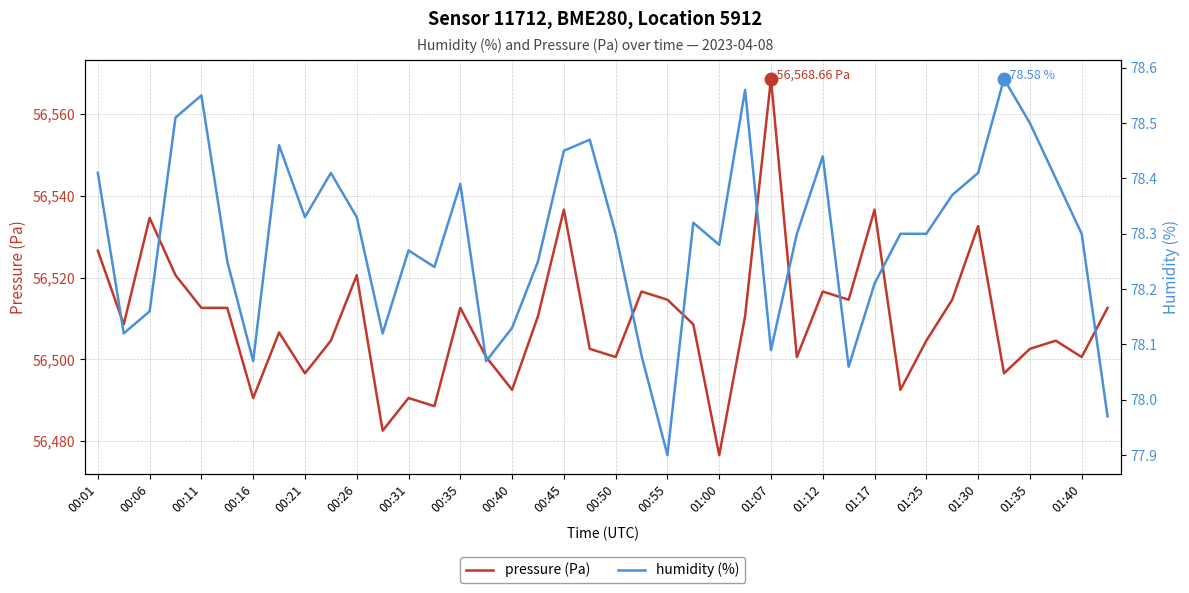

Reading left to right, what are all the values shown in this chart?

pressure: 56526.6	56508.6	56534.6	56520.6	56512.6	56512.6	56490.5	56506.6	56496.6	56504.6	56520.6	56482.5	56490.5	56488.5	56512.6	56500.6	56492.5	56510.6	56536.6	56502.6	56500.6	56516.6	56514.6	56508.6	56476.5	56510.6	56568.7	56500.6	56516.6	56514.6	56536.6	56492.5	56504.6	56514.6	56532.6	56496.6	56502.6	56504.6	56500.6	56512.6
humidity: 78.4	78.1	78.2	78.5	78.5	78.2	78.1	78.5	78.3	78.4	78.3	78.1	78.3	78.2	78.4	78.1	78.1	78.2	78.5	78.5	78.3	78.1	77.9	78.3	78.3	78.6	78.1	78.3	78.4	78.1	78.2	78.3	78.3	78.4	78.4	78.6	78.5	78.4	78.3	78.0